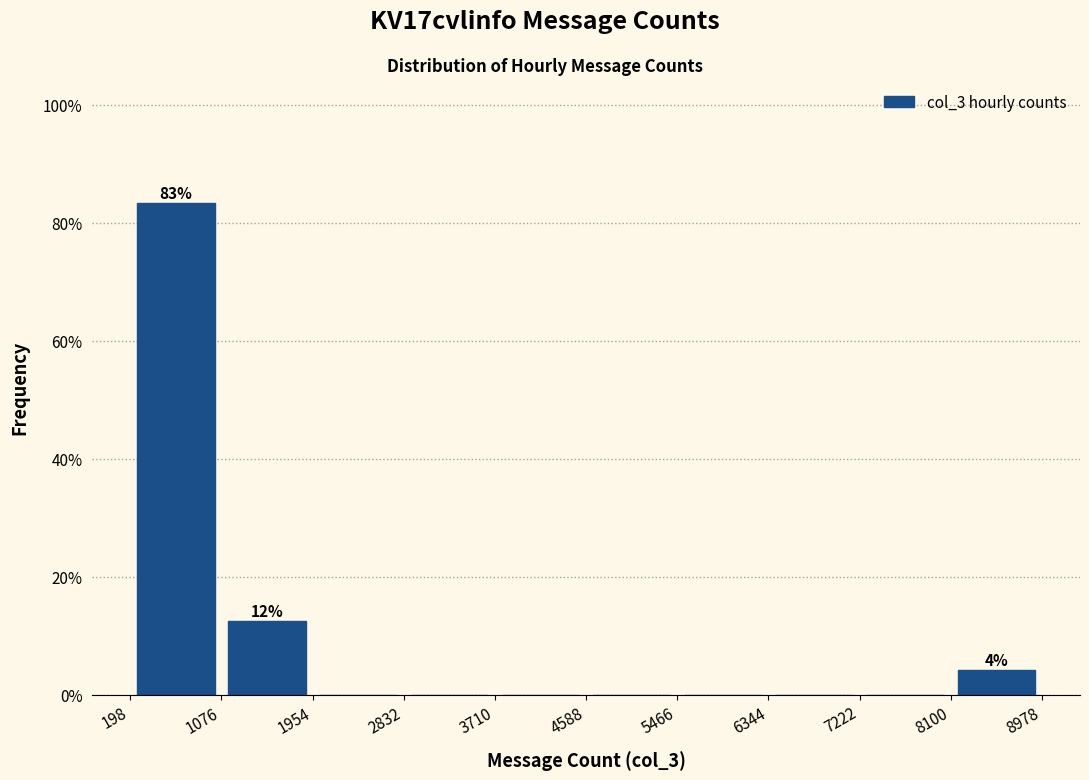

Over which range of the x-axis is the bar tallest?

198 to 1076